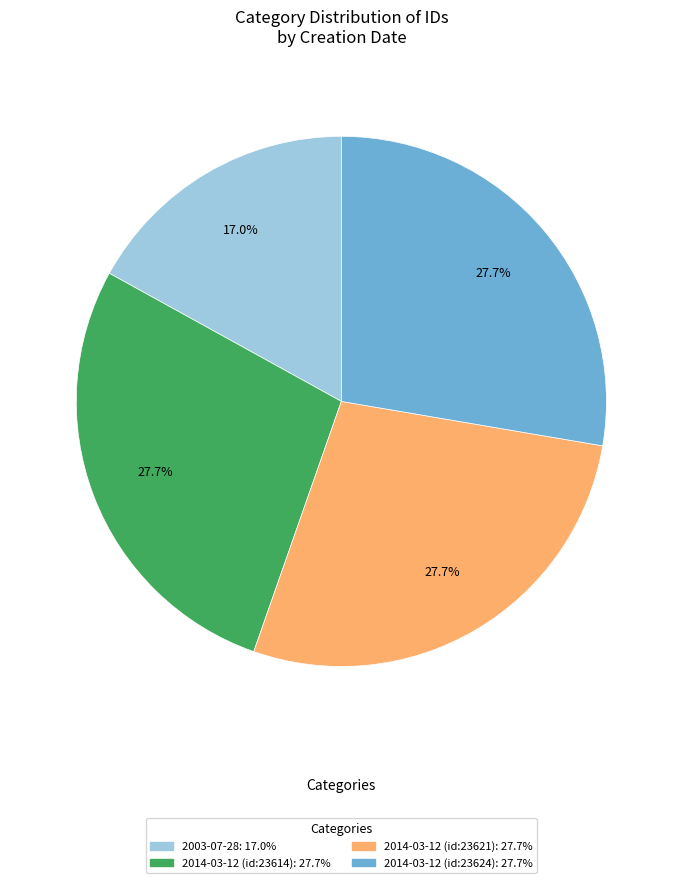

Do 2014-03-12 (id:23624) and 2003-07-28 together represent more than half of the pie?

No